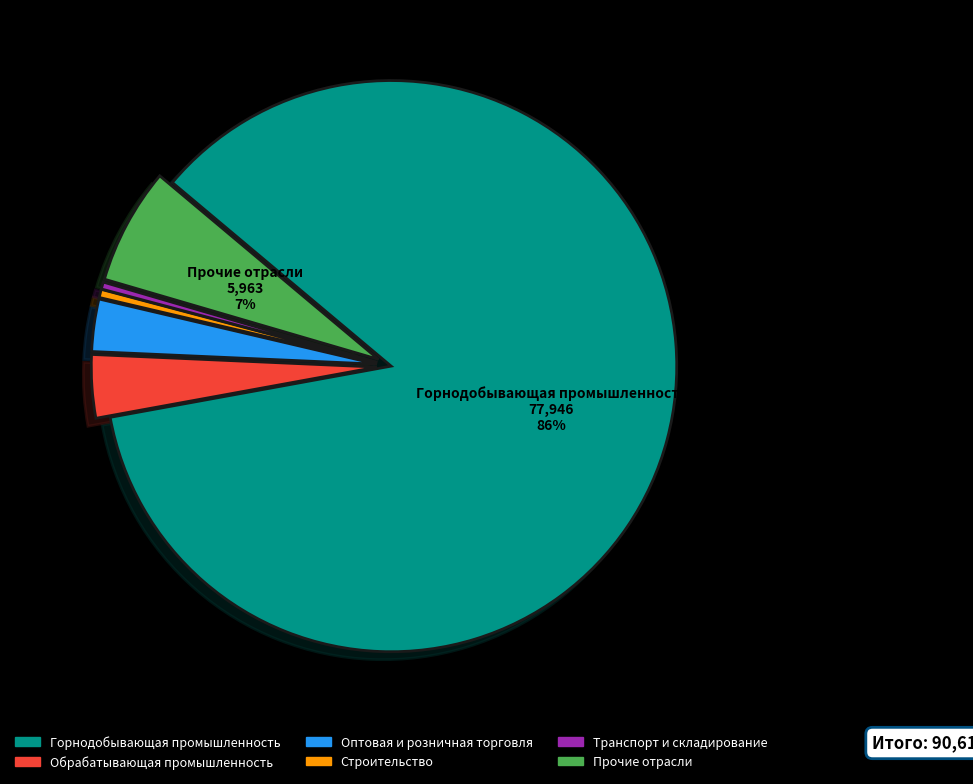

Is the sum of Транспорт и складирование and Строительство greater than half?

No